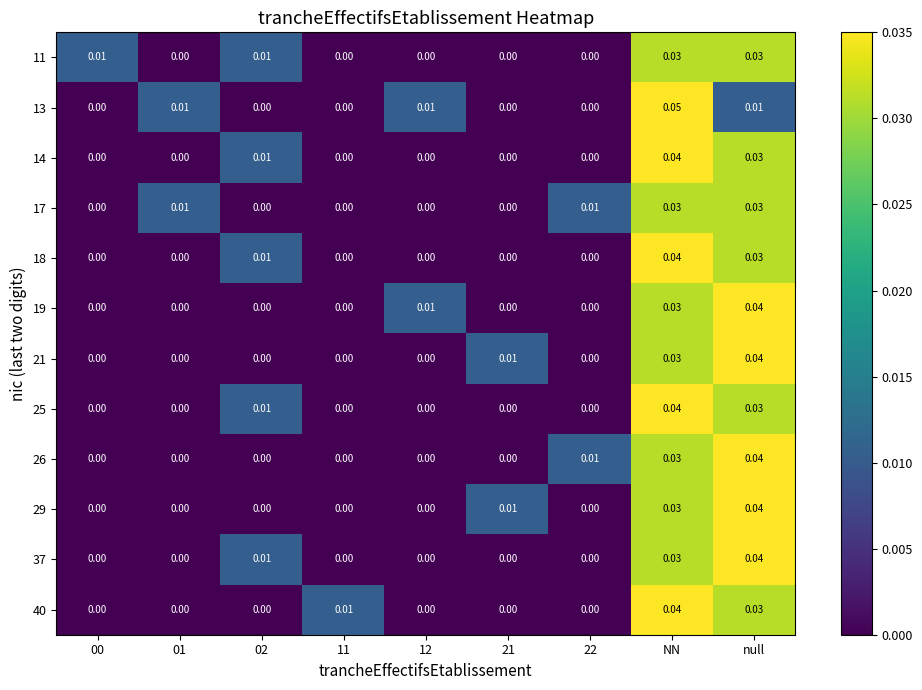

How many values in the 13 series exceed 0?

4